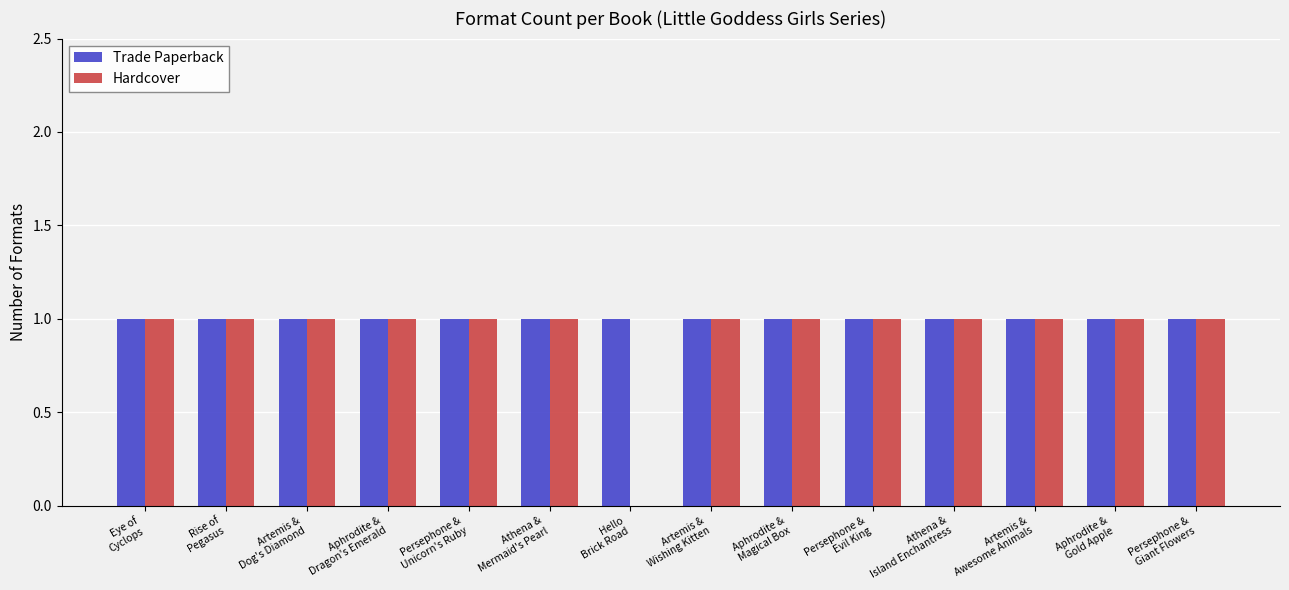

How many groups of bars are there?

14